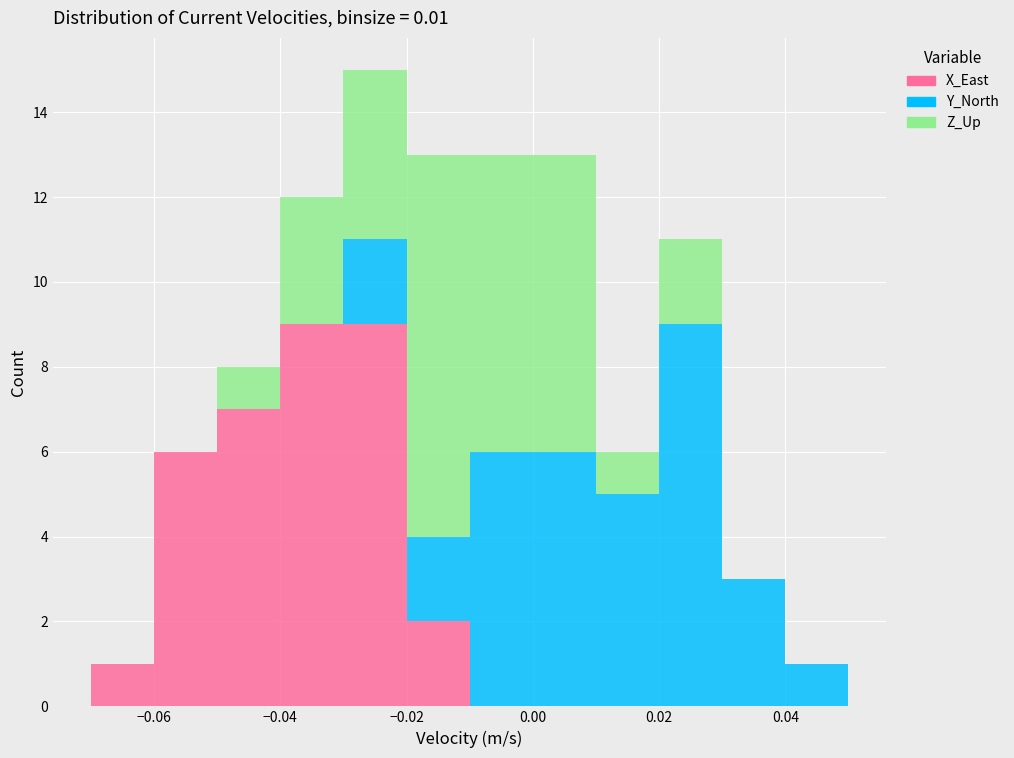

Reading left to right, list every stacked bar in this chart as the range it spans on the x-axis followed by its total height. The values are not printed on the chart, so give them approximately, as read against the axis.

-0.07 to -0.06: 1
-0.06 to -0.05: 6
-0.05 to -0.04: 8
-0.04 to -0.03: 12
-0.03 to -0.02: 15
-0.02 to -0.01: 13
-0.01 to 0.00: 13
0.00 to 0.01: 13
0.01 to 0.02: 6
0.02 to 0.03: 11
0.03 to 0.04: 3
0.04 to 0.05: 1